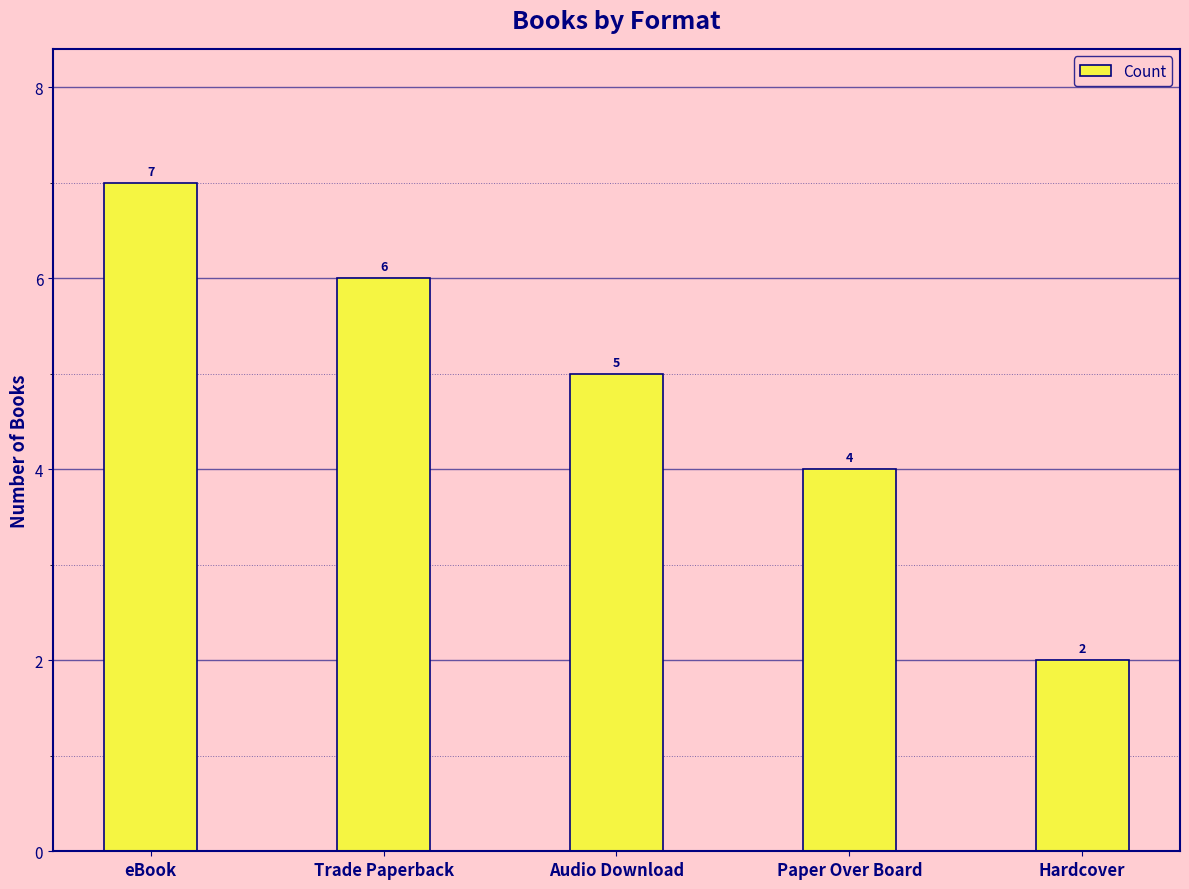

What is the change in value from Trade Paperback to Paper Over Board?

-2